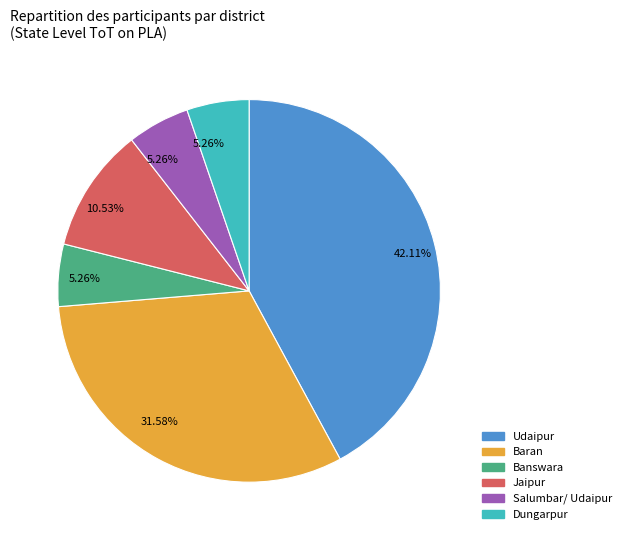

Is there a majority slice in this chart?

No